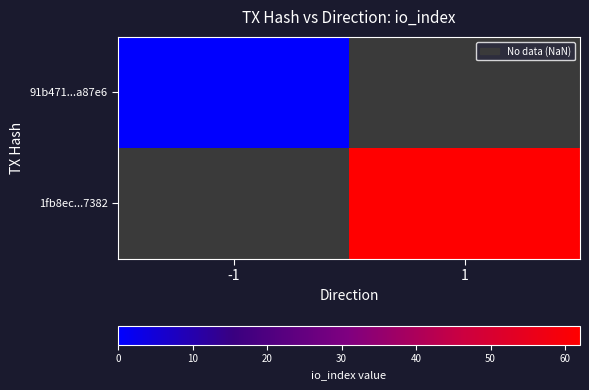

Read the 1fb8ec...7382 value at 1.

62.0